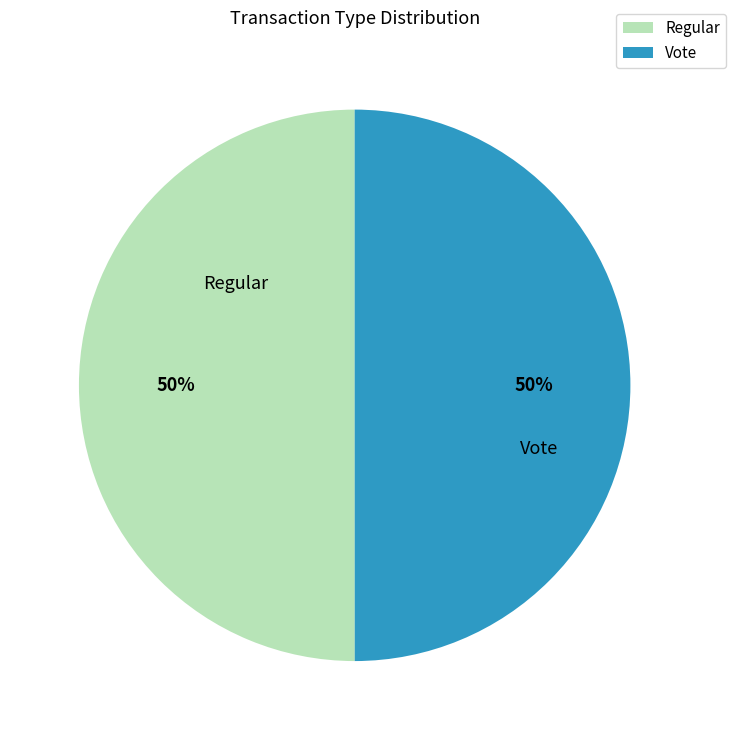

To the nearest percent, what portion does Regular represent?

50%